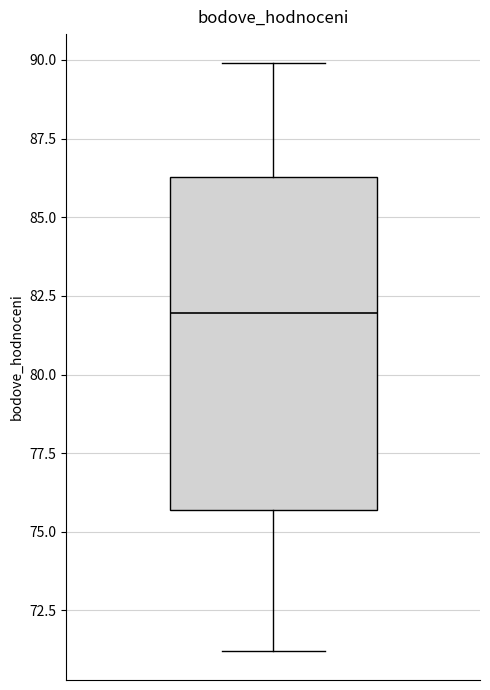

Read this box plot against the y-axis: the position of the median line, the range covered by the box, and the ends of both whiskers. The values are not printed on the chart, so give them approximately, as read against the axis.

median 82.0, box 75.5 to 86.5, whiskers 71.0 to 90.0